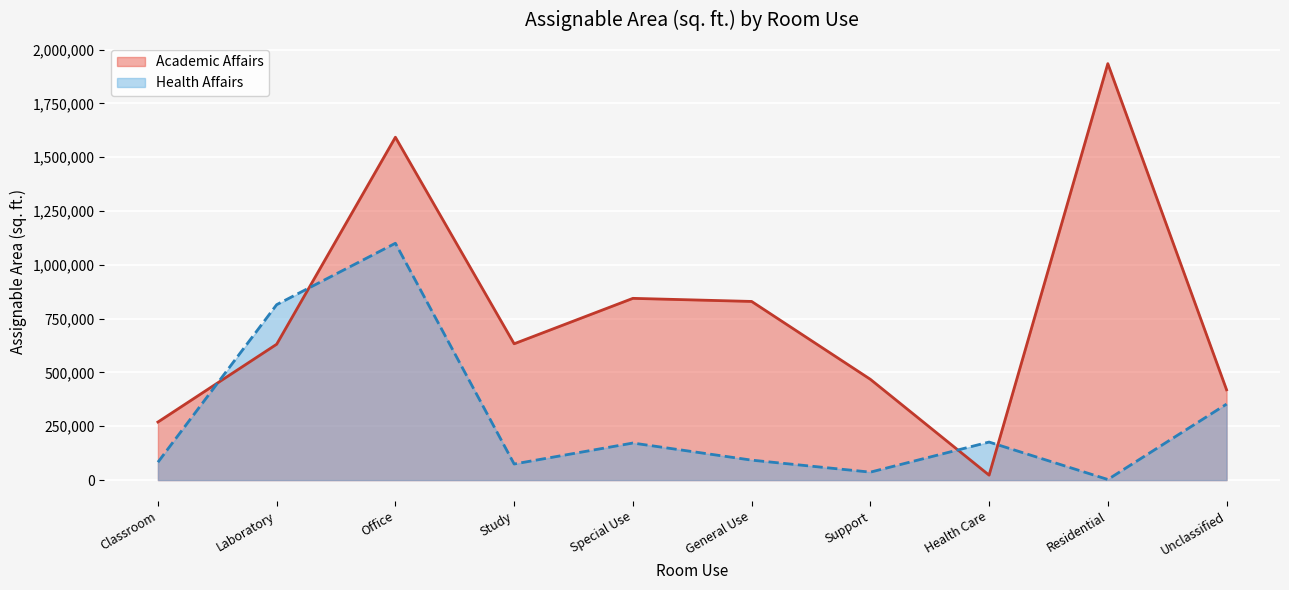

What is the minimum value shown in the chart?

2722